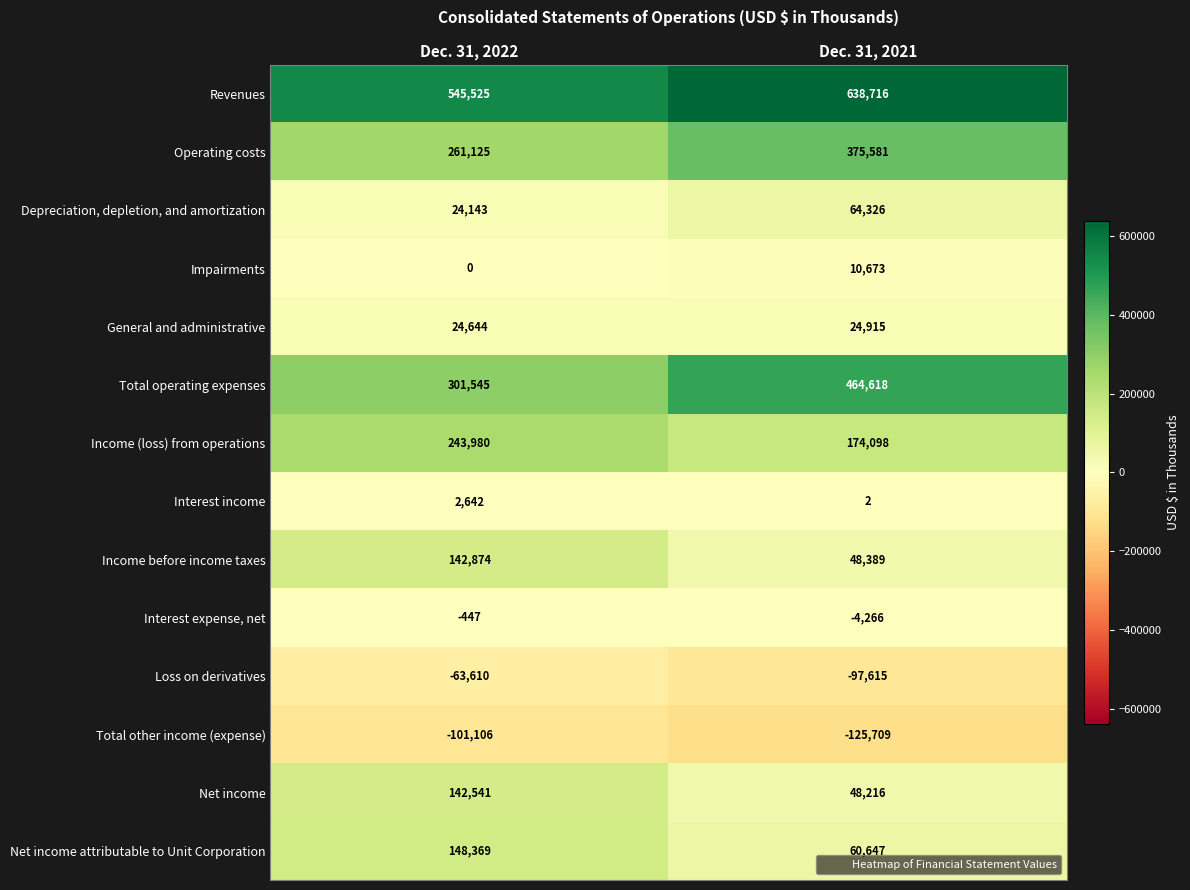

List the series in order of their peak value, lowest first.

Total other income (expense), Loss on derivatives, Interest expense, net, Interest income, Impairments, General and administrative, Depreciation, depletion, and amortization, Net income, Income before income taxes, Net income attributable to Unit Corporation, Income (loss) from operations, Operating costs, Total operating expenses, Revenues